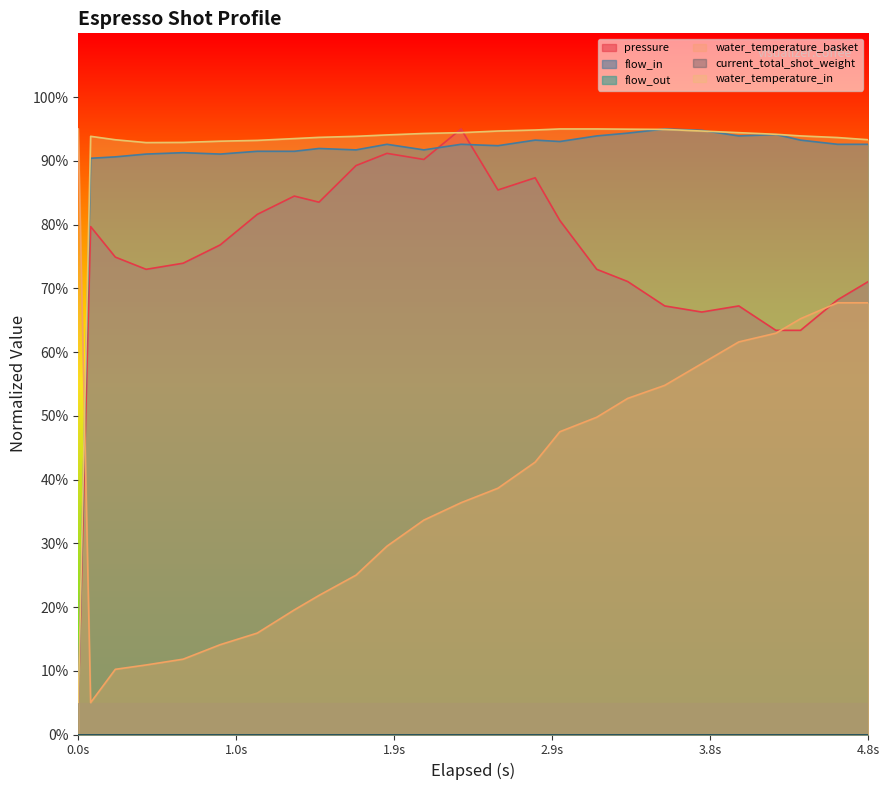

Reading left to right, list all the values displayed in this chart.

pressure: 5.0	79.7	74.9	73.0	73.9	76.8	81.6	84.5	83.5	89.3	91.2	90.2	95.0	85.4	87.3	80.6	73.0	71.1	67.2	66.3	67.2	63.4	63.4	68.2	71.1
flow_in: 5.0	90.4	90.6	91.1	91.3	91.1	91.5	91.5	91.9	91.7	92.6	91.7	92.6	92.4	93.2	93.0	93.9	94.3	95.0	94.8	93.9	94.1	93.2	92.6	92.6
water_temperature_basket: 95.0	5.0	10.2	10.9	11.8	14.1	15.9	19.5	21.8	25.0	29.5	33.6	36.4	38.6	42.7	47.5	49.8	52.7	54.8	58.2	61.6	63.0	65.2	67.7	67.7
water_temperature_in: 5.0	93.8	93.3	92.9	92.9	93.1	93.2	93.5	93.7	93.8	94.1	94.3	94.4	94.7	94.8	95.0	95.0	95.0	94.9	94.7	94.4	94.2	93.9	93.7	93.3